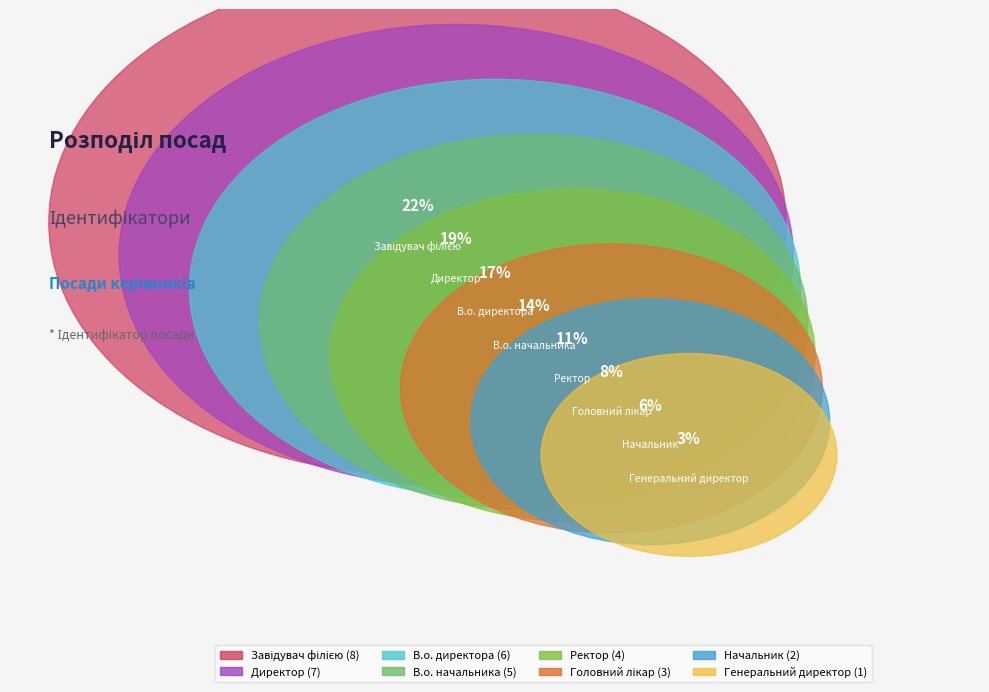

Is В.о. начальника the majority of the pie?

No